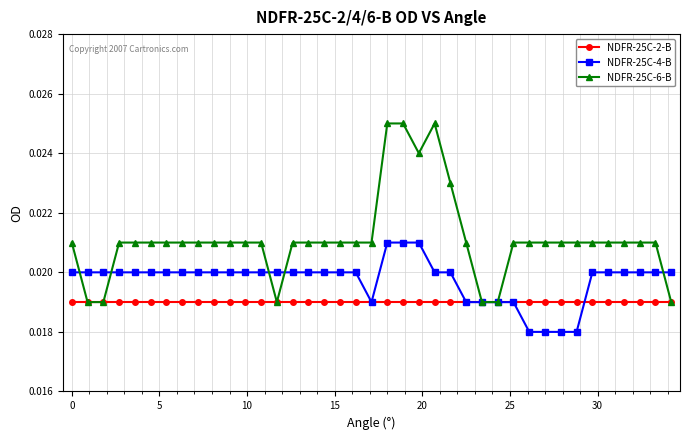

Rank the series by their average value, from highest to lowest.

NDFR-25C-6-B, NDFR-25C-4-B, NDFR-25C-2-B